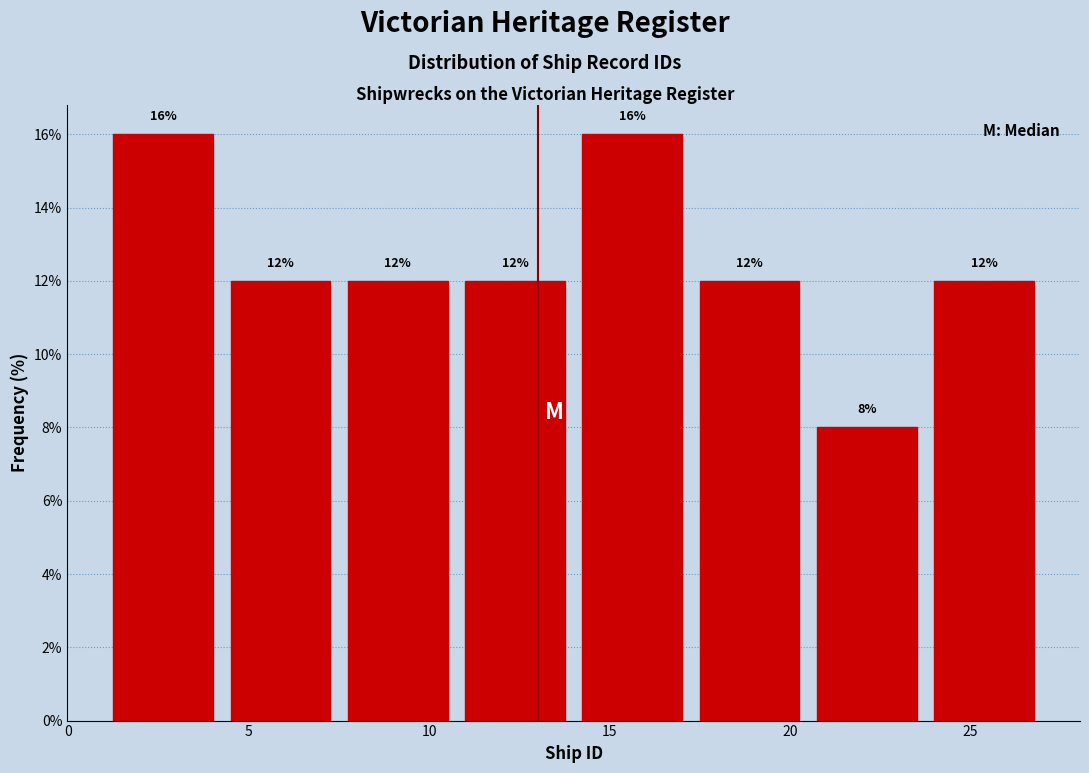

Reading left to right, transcribe this chart: for each bar, give the range it covers on the x-axis and its height. The bar edges are not printed on the chart, so give them approximately, as read against the axis.

1.00 to 4.25: 16
4.25 to 7.50: 12
7.50 to 10.75: 12
10.75 to 14.00: 12
14.00 to 17.25: 16
17.25 to 20.50: 12
20.50 to 23.75: 8
23.75 to 27.00: 12